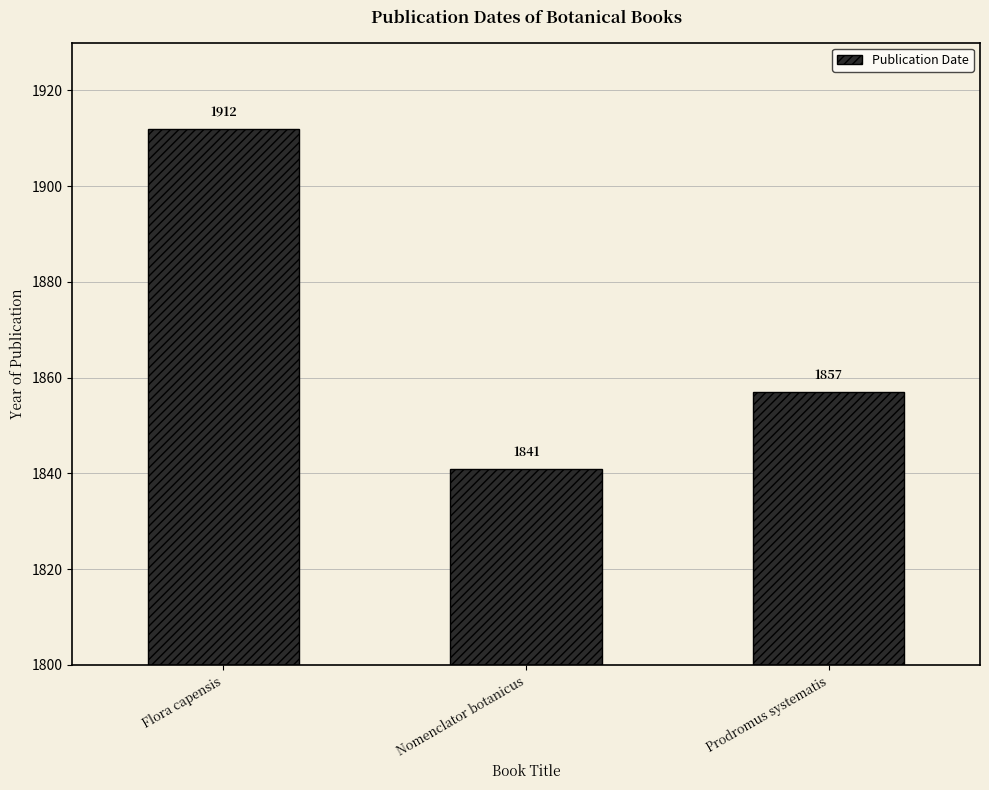

What position from the left is Prodromus systematis?

3